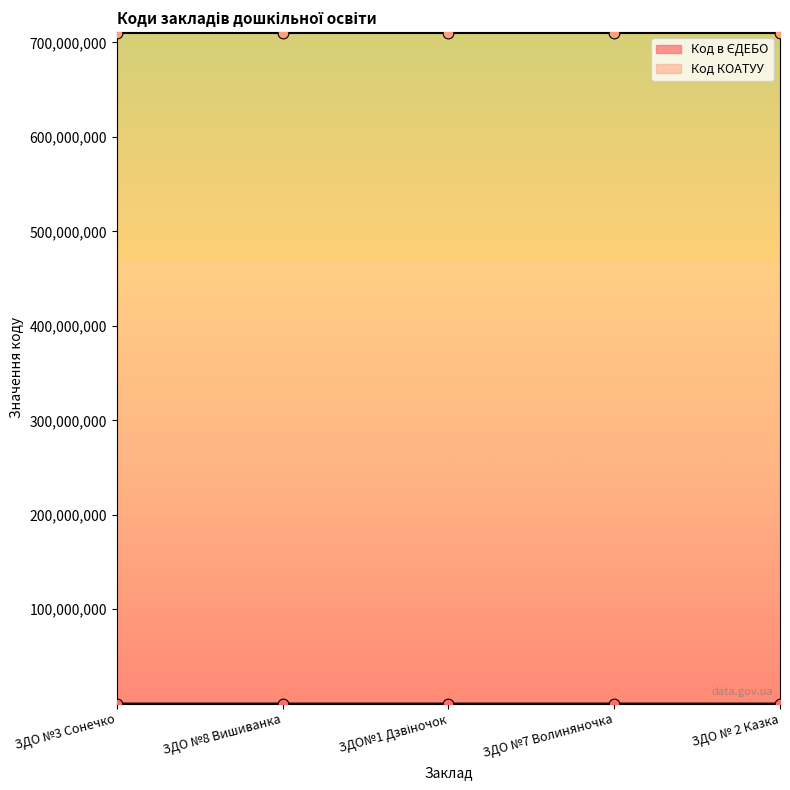

What is the change in value from ЗДО №3 Сонечко to ЗДО №7 Волиняночка?

-4116